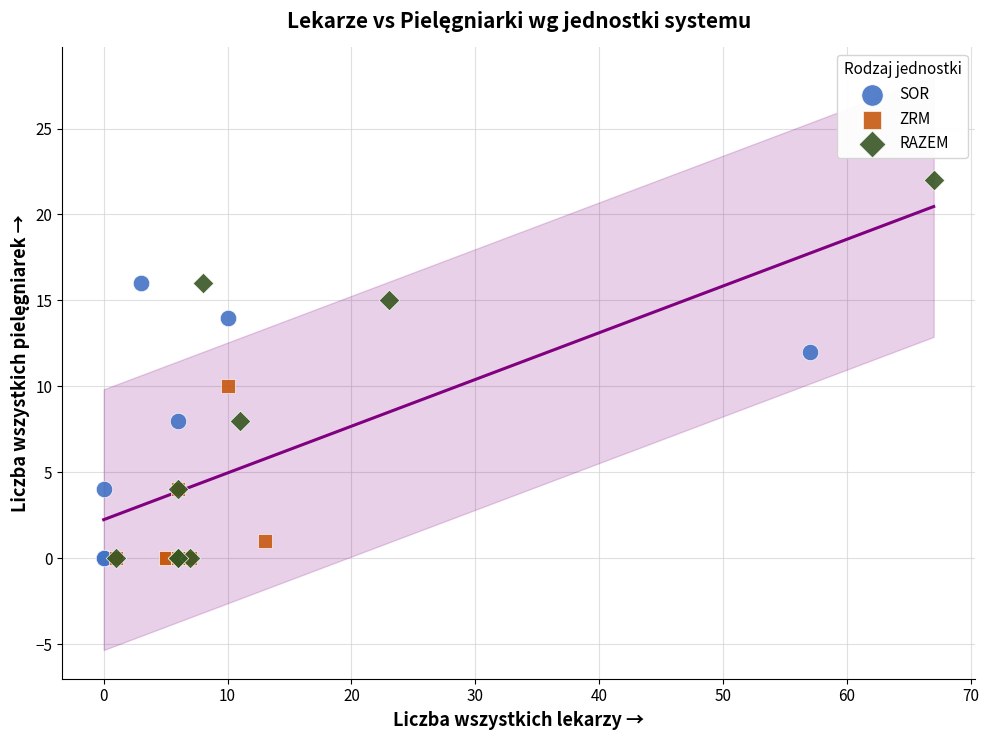

Which series has the widest spread of Y values?

RAZEM